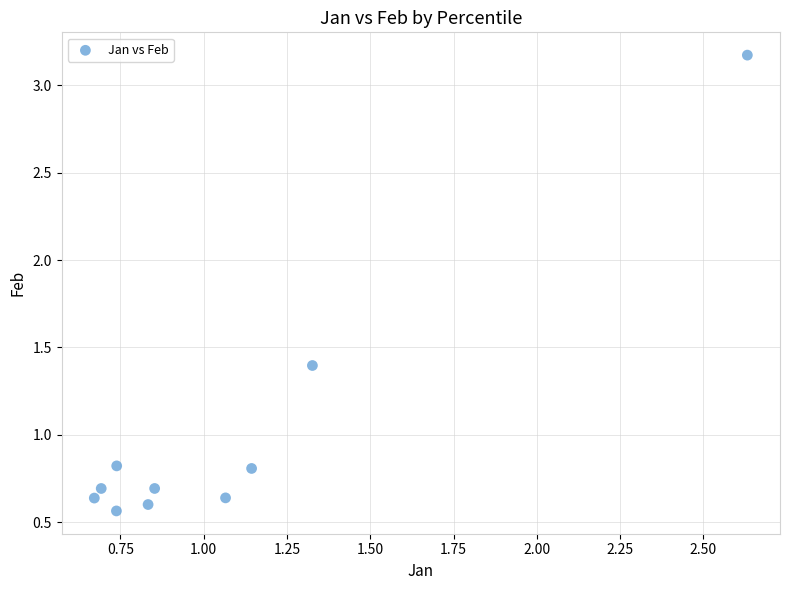

What is the average X value?

1.1